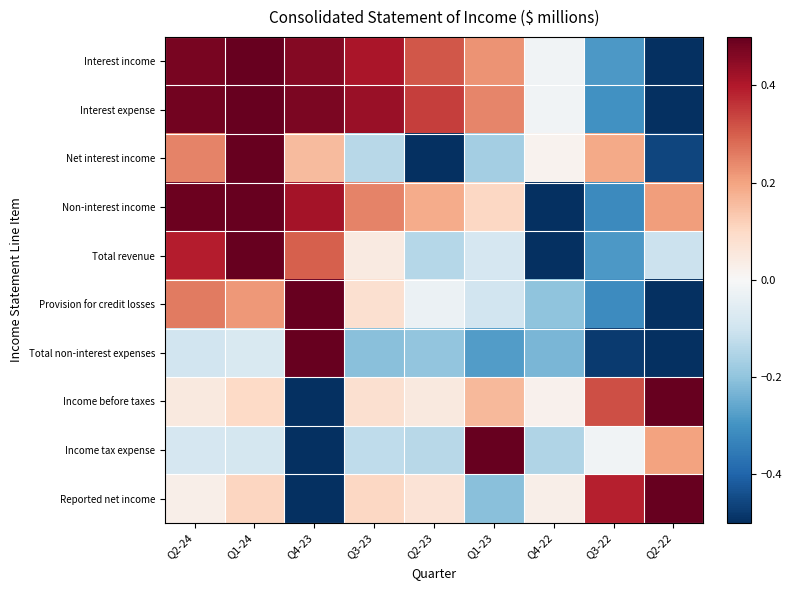

What is the greatest value displayed?

0.5